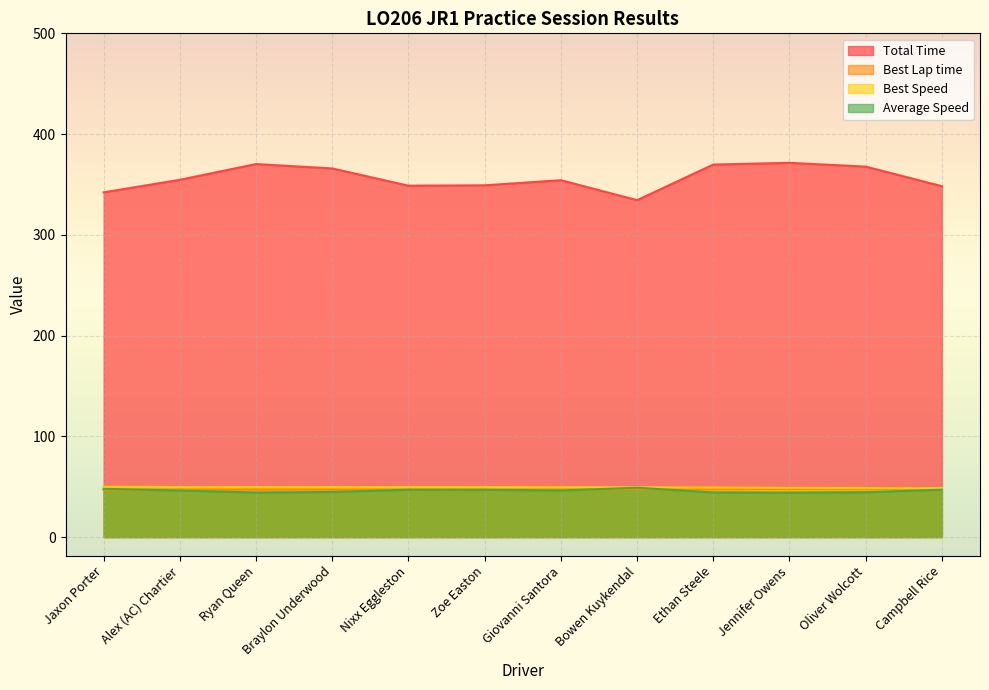

Reading left to right, list all the values displayed in this chart.

Total Time: Jaxon Porter=342.2	Alex (AC) Chartier=354.6	Ryan Queen=370.3	Braylon Underwood=365.9	Nixx Eggleston=348.8	Zoe Easton=349.2	Giovanni Santora=354.2	Bowen Kuykendal=334.4	Ethan Steele=369.7	Jennifer Owens=371.5	Oliver Wolcott=367.7	Campbell Rice=348.3
Best Lap time: Jaxon Porter=46.8	Alex (AC) Chartier=47.1	Ryan Queen=47.1	Braylon Underwood=47.1	Nixx Eggleston=47.1	Zoe Easton=47.2	Giovanni Santora=47.3	Bowen Kuykendal=47.4	Ethan Steele=47.6	Jennifer Owens=47.9	Oliver Wolcott=48.0	Campbell Rice=48.2
Best Speed: Jaxon Porter=50.0	Alex (AC) Chartier=49.7	Ryan Queen=49.7	Braylon Underwood=49.7	Nixx Eggleston=49.6	Zoe Easton=49.6	Giovanni Santora=49.5	Bowen Kuykendal=49.4	Ethan Steele=49.2	Jennifer Owens=48.9	Oliver Wolcott=48.7	Campbell Rice=48.6
Average Speed: Jaxon Porter=47.9	Alex (AC) Chartier=46.2	Ryan Queen=44.2	Braylon Underwood=44.8	Nixx Eggleston=47.0	Zoe Easton=46.9	Giovanni Santora=46.2	Bowen Kuykendal=49.0	Ethan Steele=44.3	Jennifer Owens=44.1	Oliver Wolcott=44.5	Campbell Rice=47.0